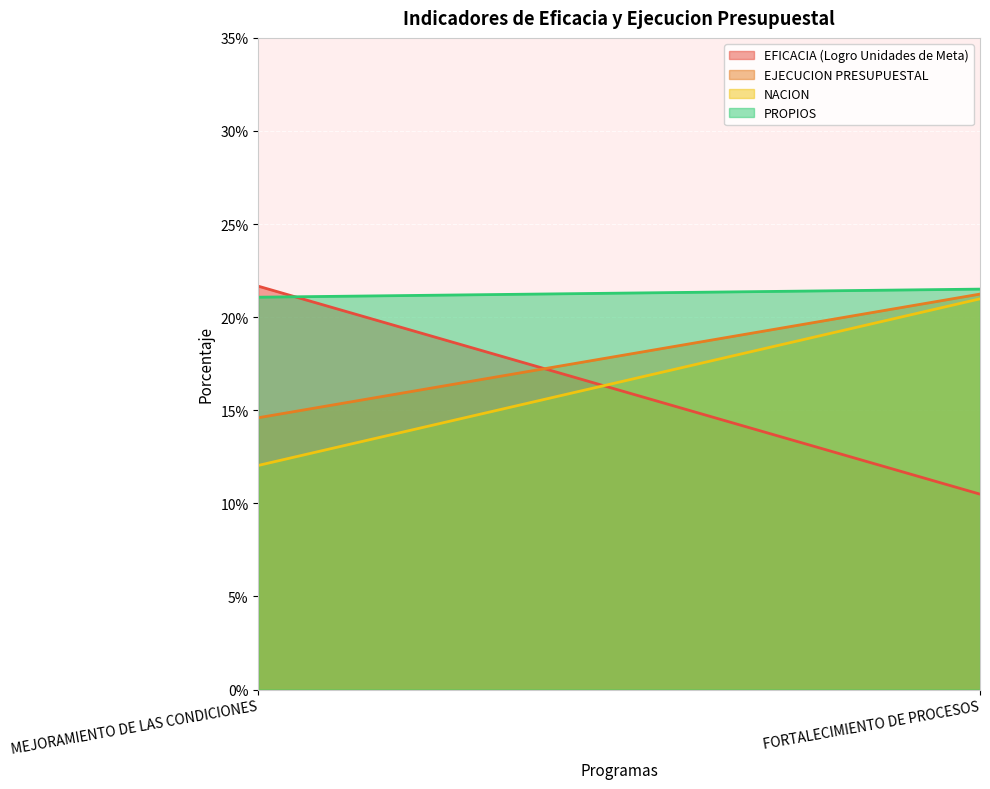

What position from the right is FORTALECIMIENTO DE PROCESOS?

1